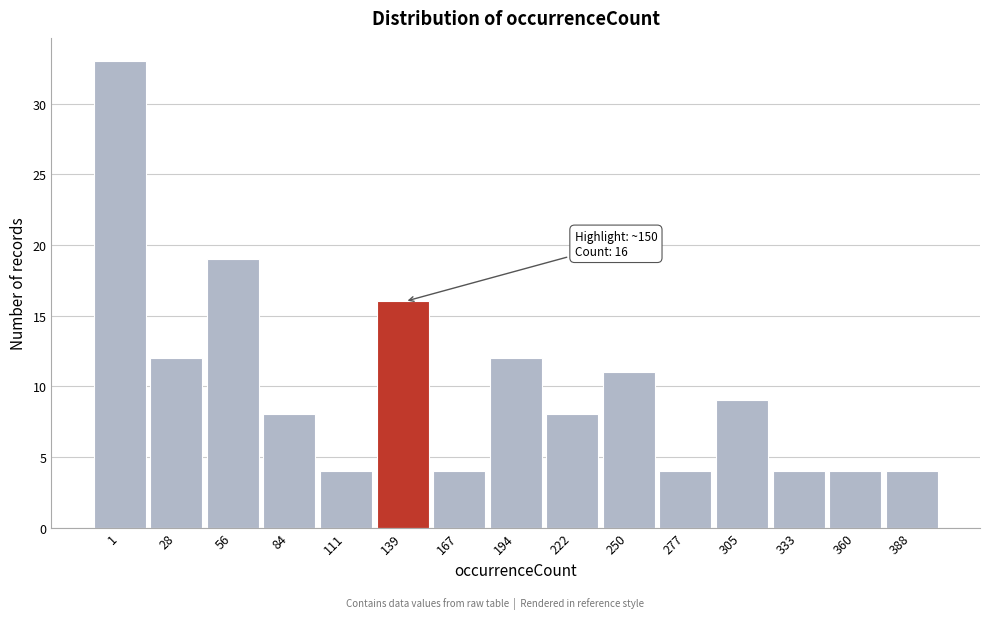

Reading left to right, list all the values displayed in this chart.

33	12	19	8	4	16	4	12	8	11	4	9	4	4	4